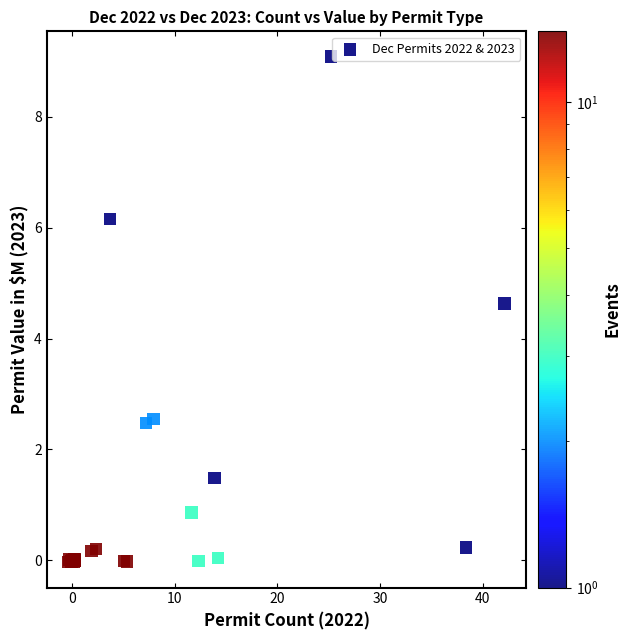

What Y value in the scatter plot is closest to 4?

4.6